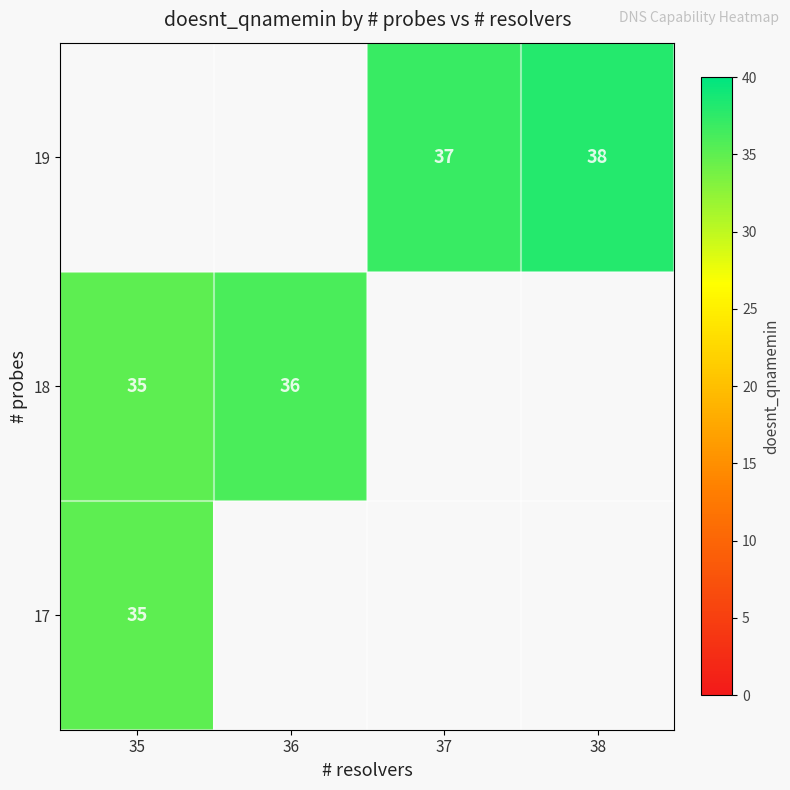

How many series are shown in this chart?

3